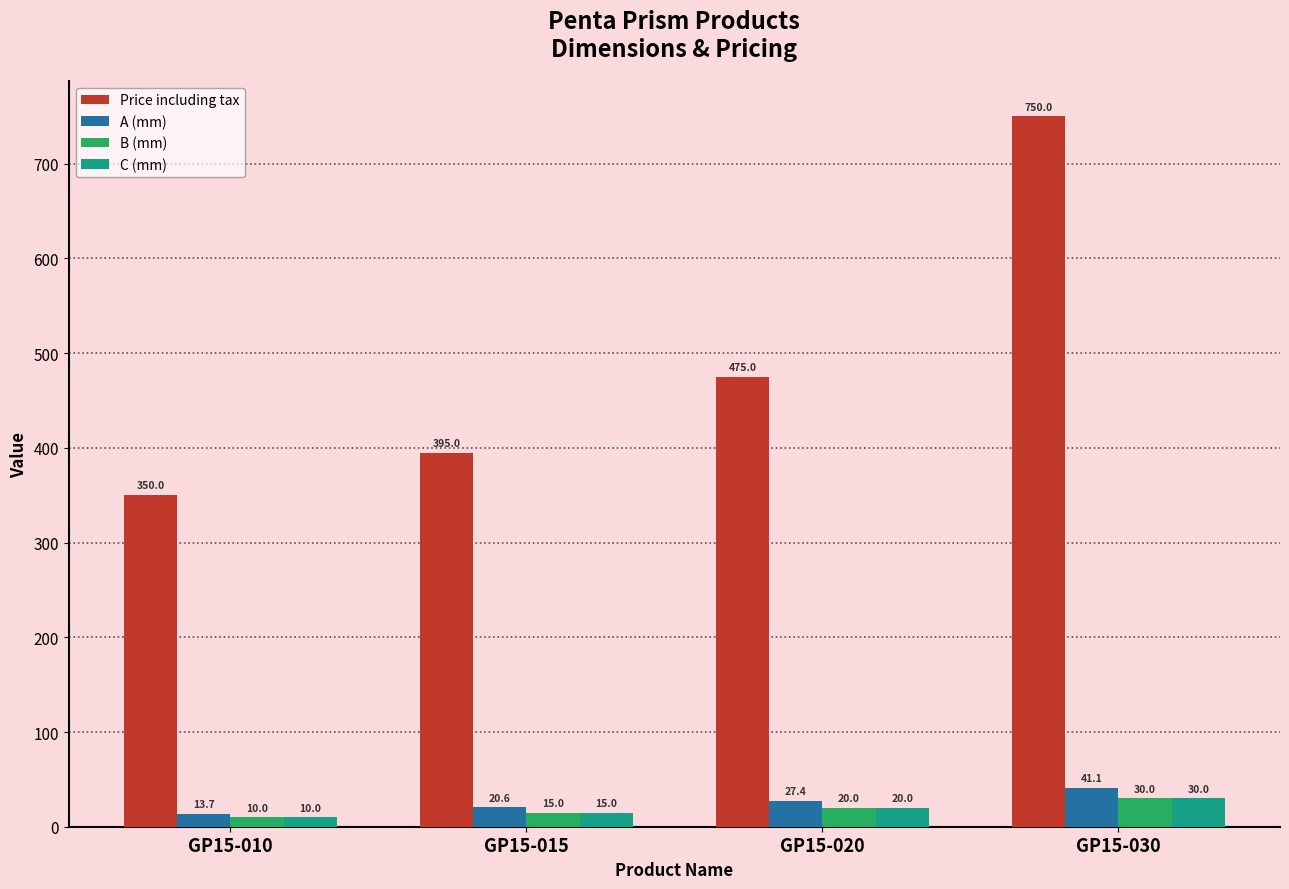

Which category has the lowest value across all series?

GP15-010